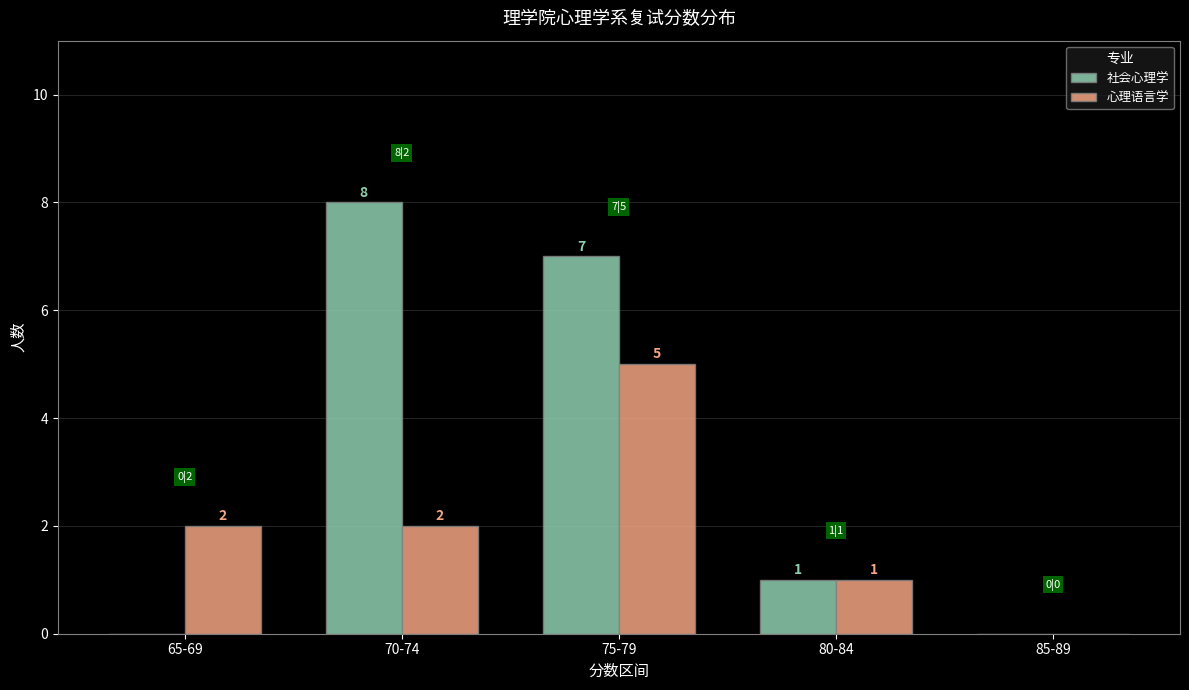

Reading left to right, list all the values displayed in this chart.

社会心理学: 0	8	7	1	0
心理语言学: 2	2	5	1	0